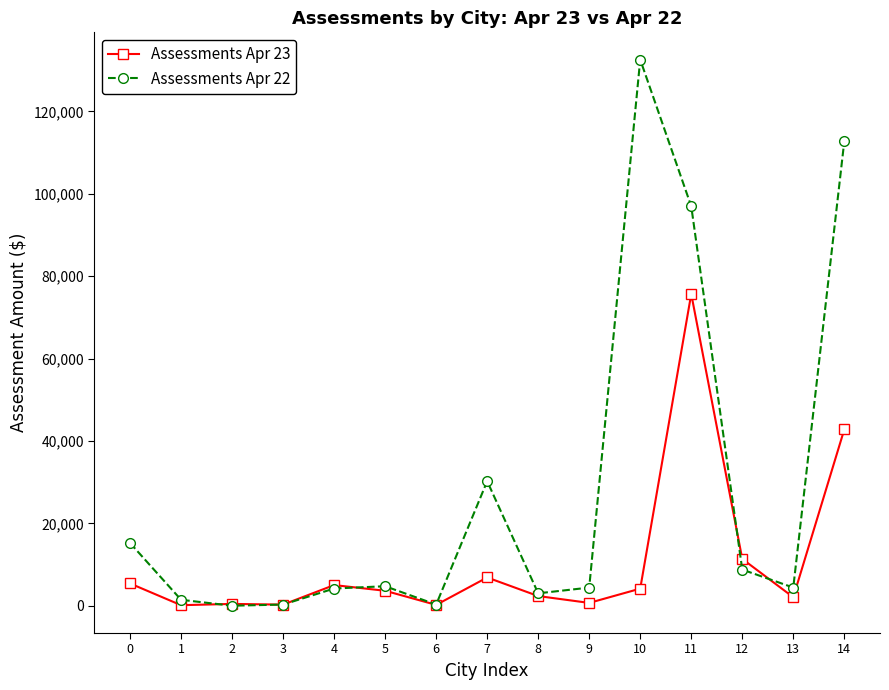

Rank the series by their average value, from highest to lowest.

Assessments Apr 22, Assessments Apr 23